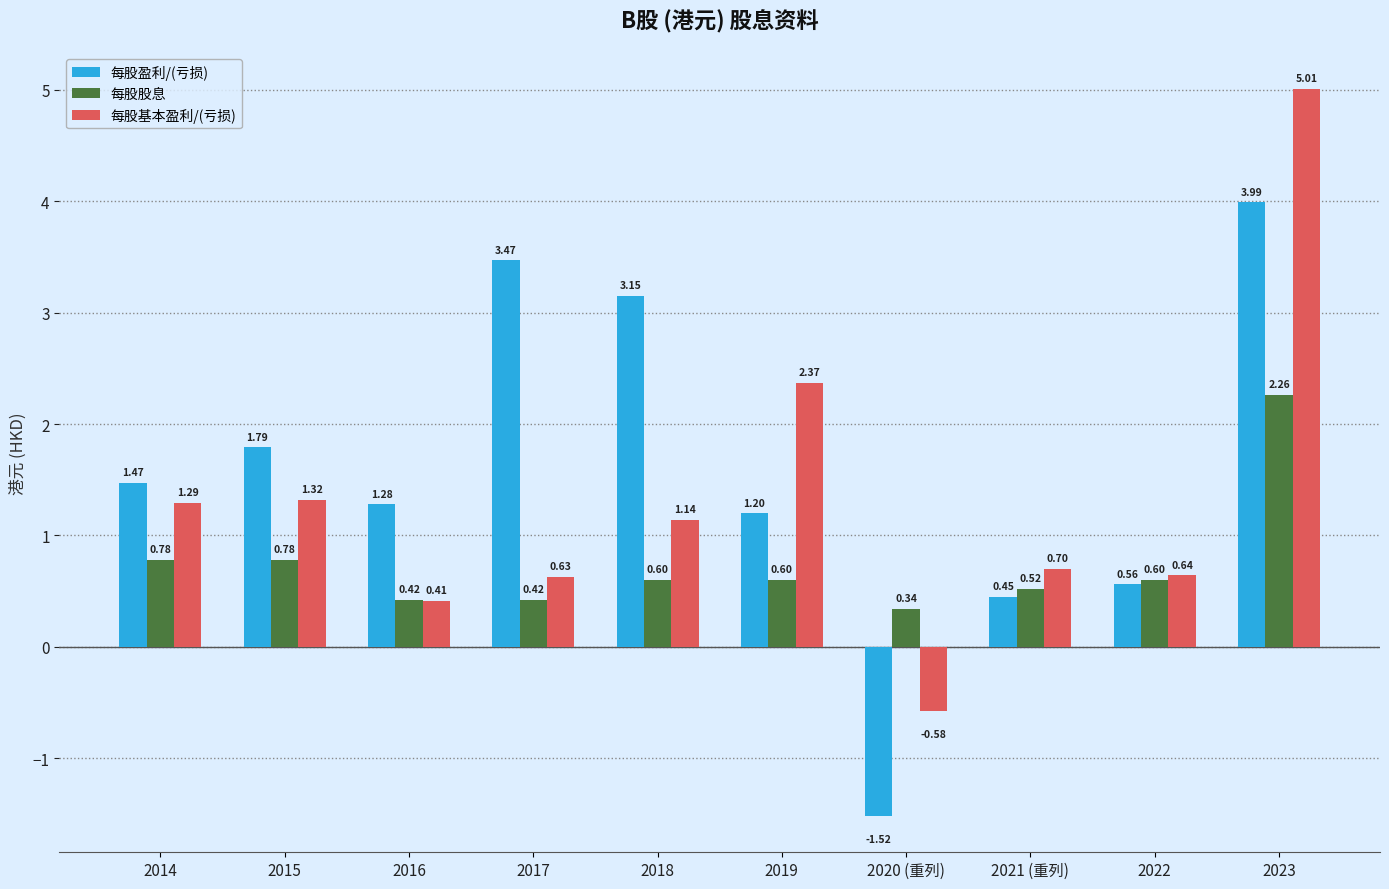

Between 2014 and 2022, which series saw the biggest shift?

每股盈利/(亏损)